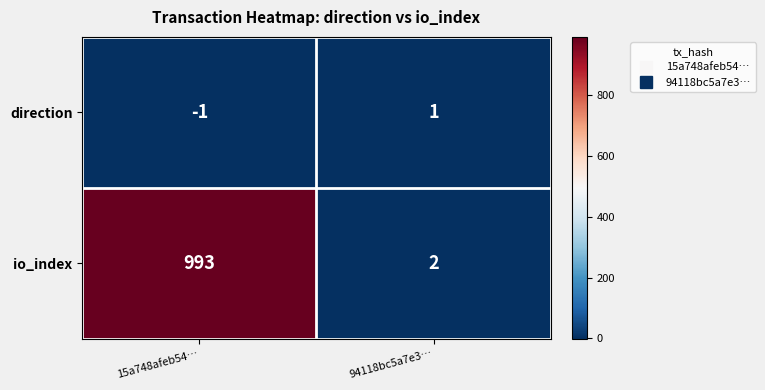

What is the total value across all series at 15a748afeb54…?

992